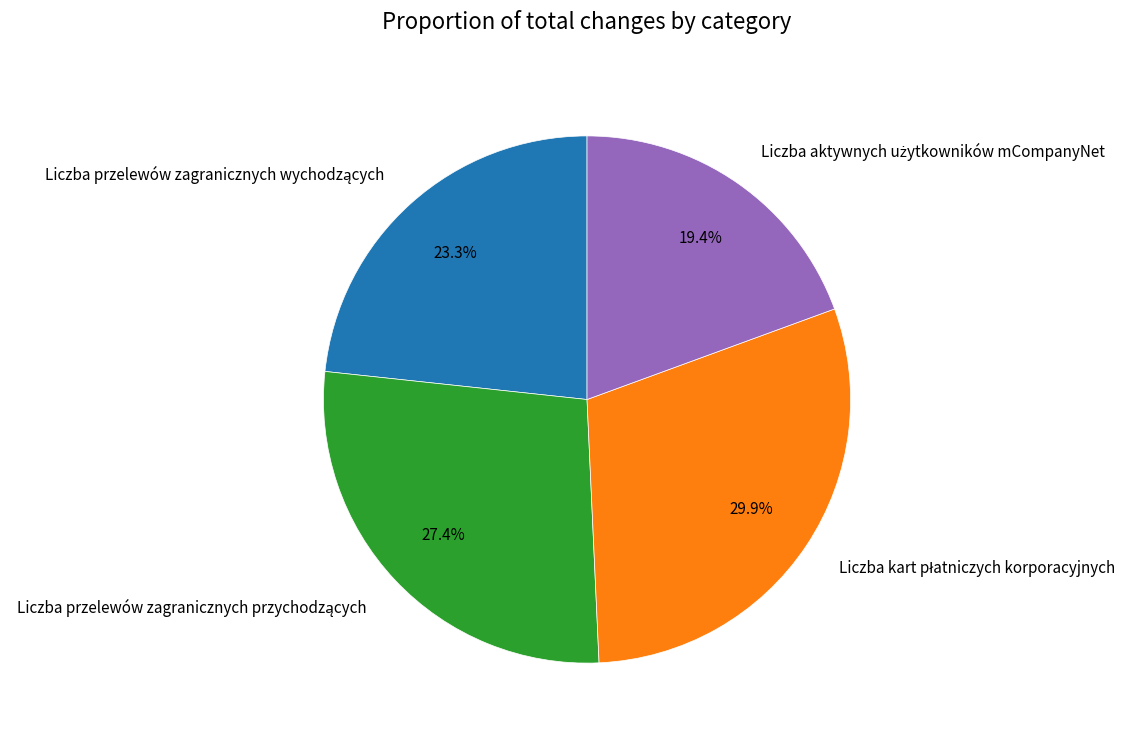

Does any single category account for the majority?

No